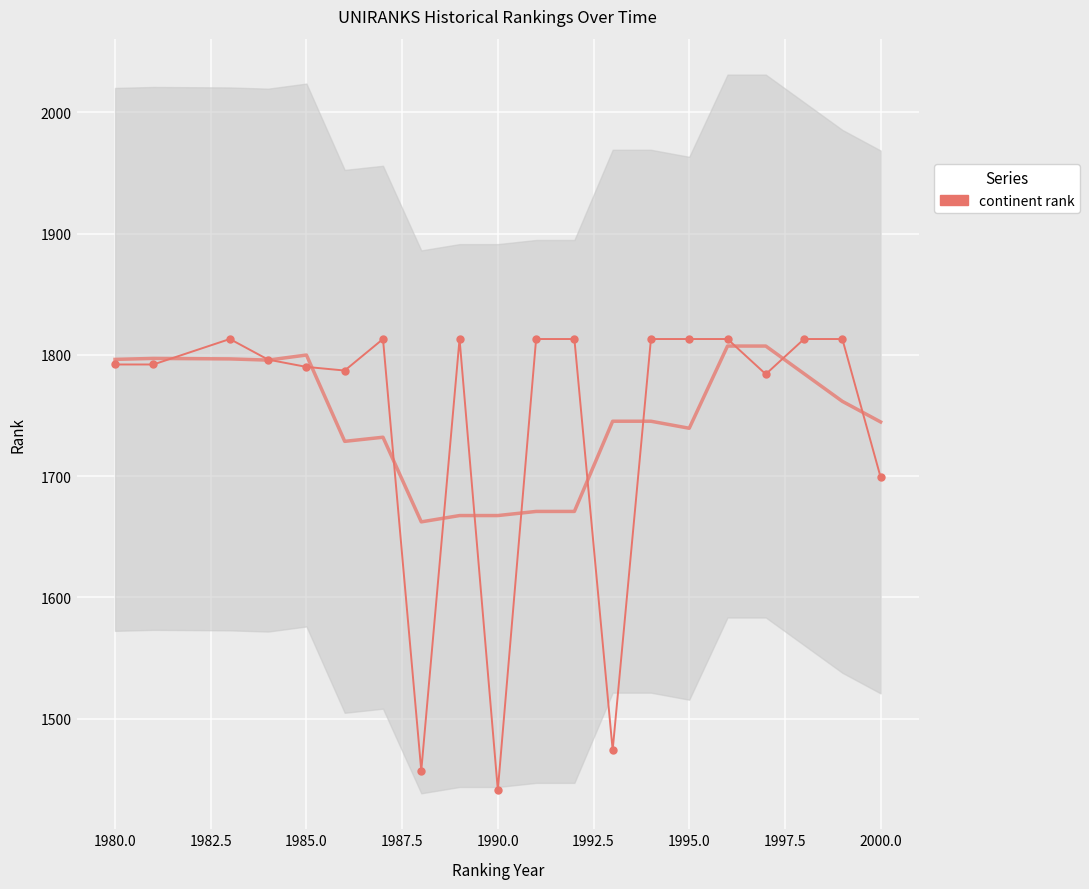

How many interior local peaks (higher than both neighbors) does the data have?

3